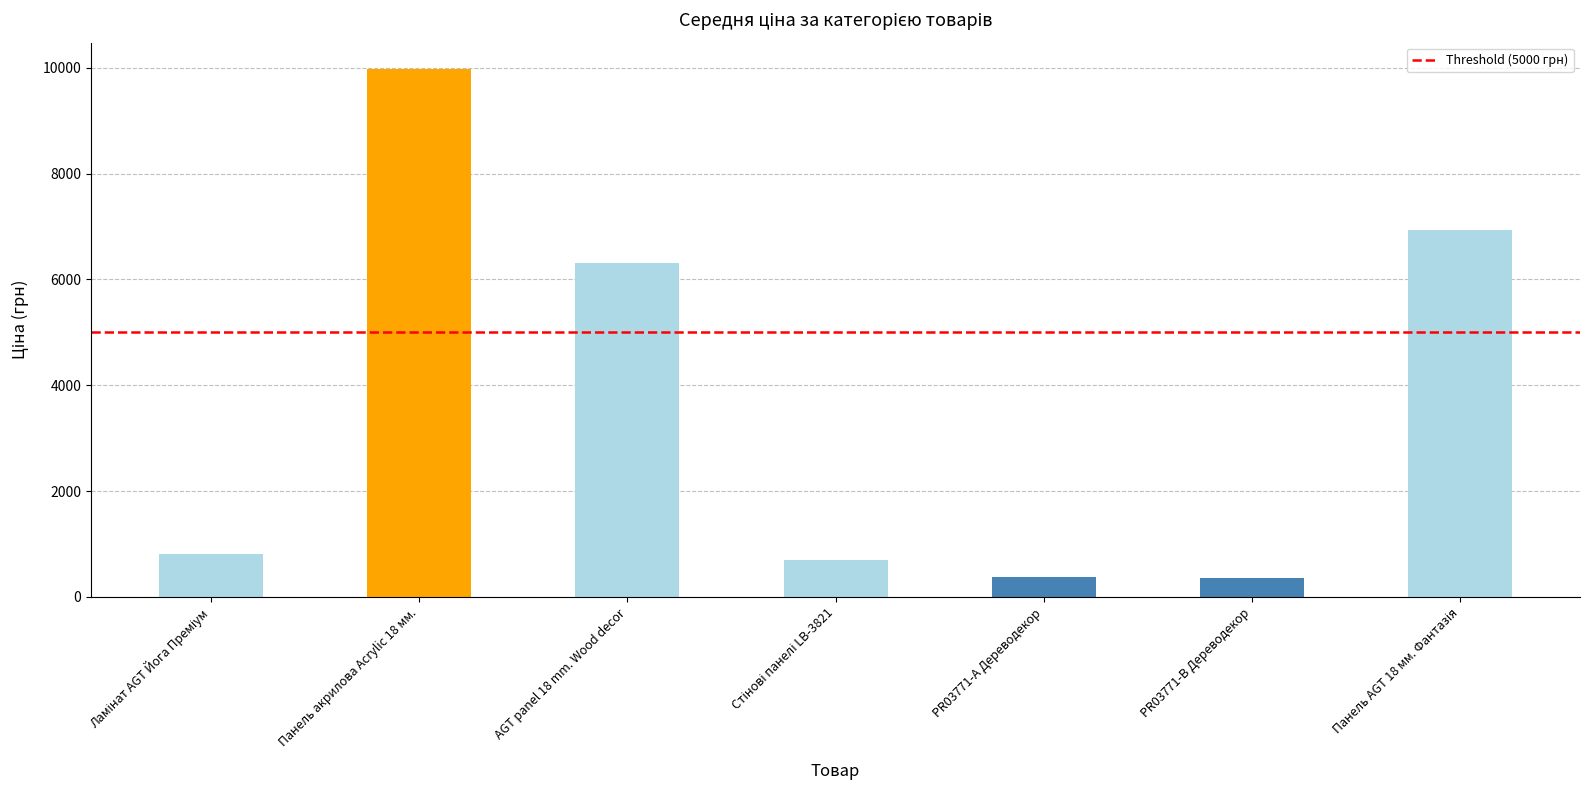

The value at Панель акрилова Acrylic 18 мм. is 9975.0. True or false?

True